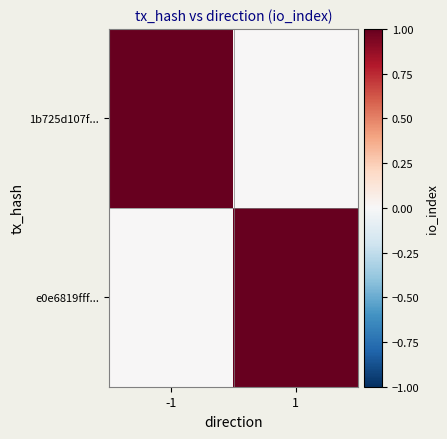

Between 1 and -1, which is larger?

-1